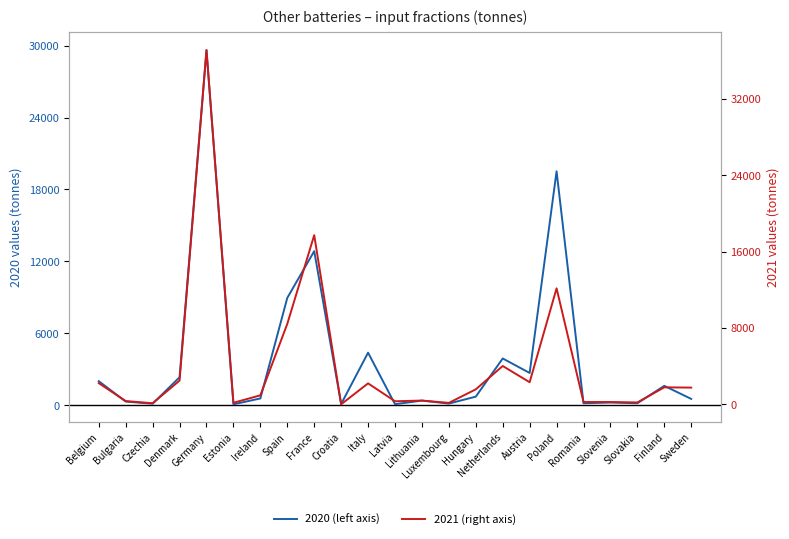

At which label does 2021 (right axis) reach its minimum?

Croatia